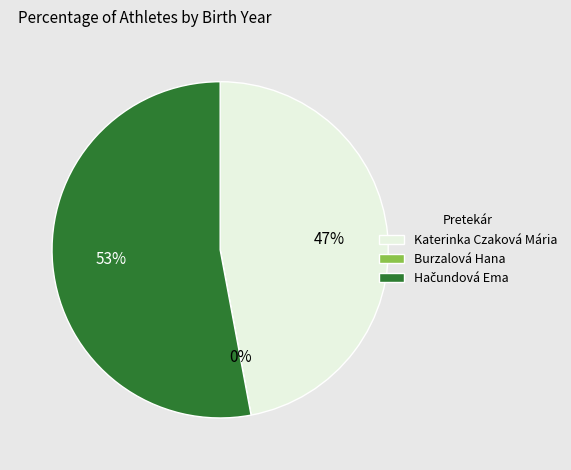

What is the smallest slice in the pie chart?

Burzalová Hana